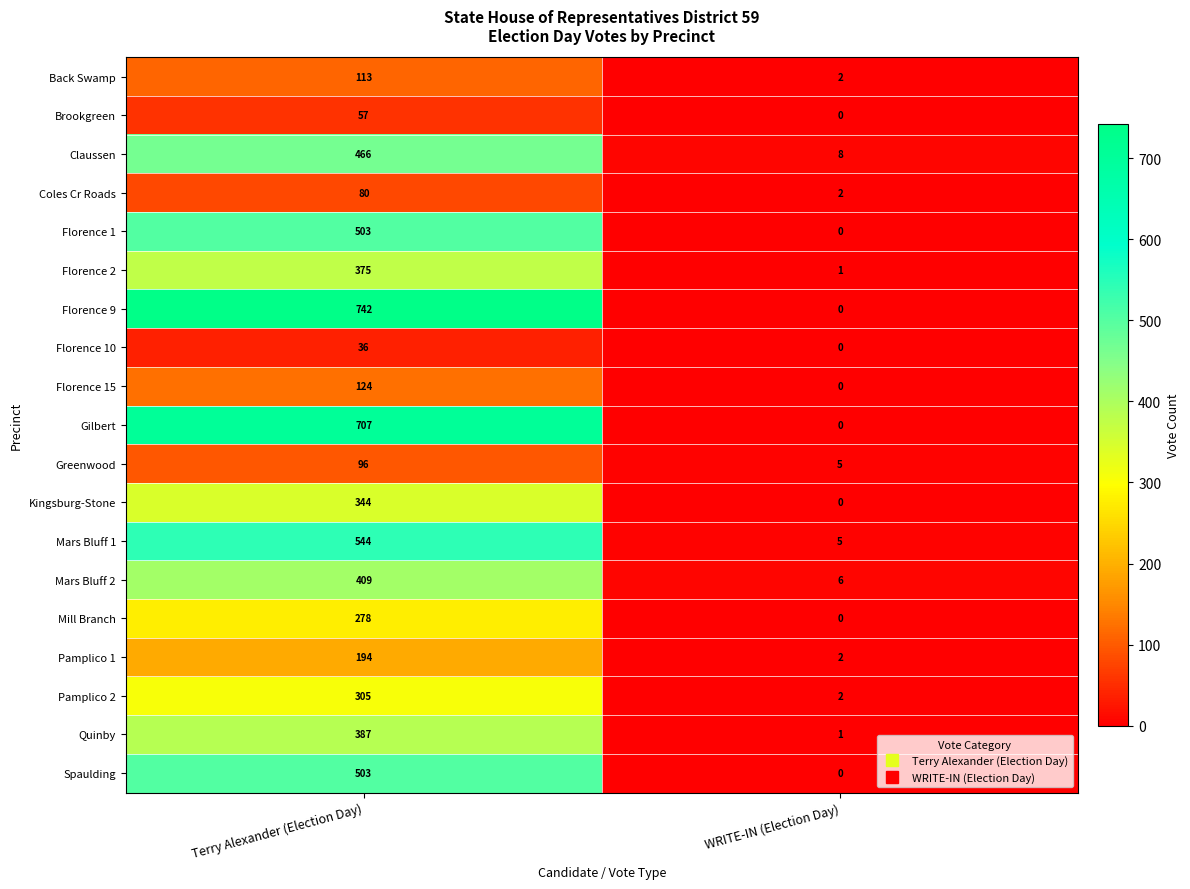

At which category is the sum across all series the highest?

Terry Alexander (Election Day)